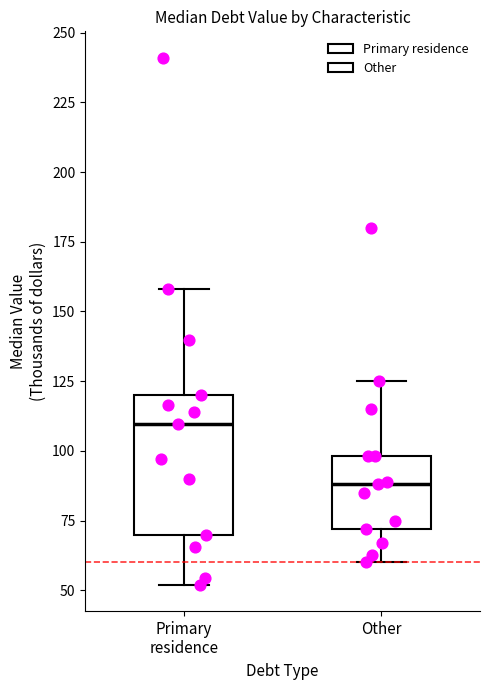

Which box is the tallest, from its lower edge to its upper edge?

Primary residence